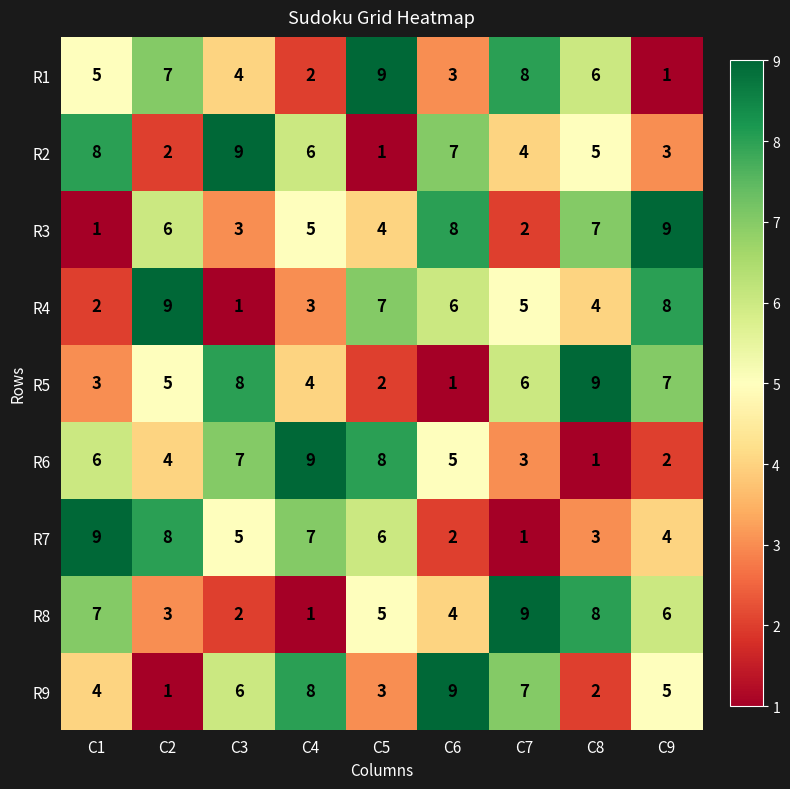

The value of R6 at C5 is 8. True or false?

True